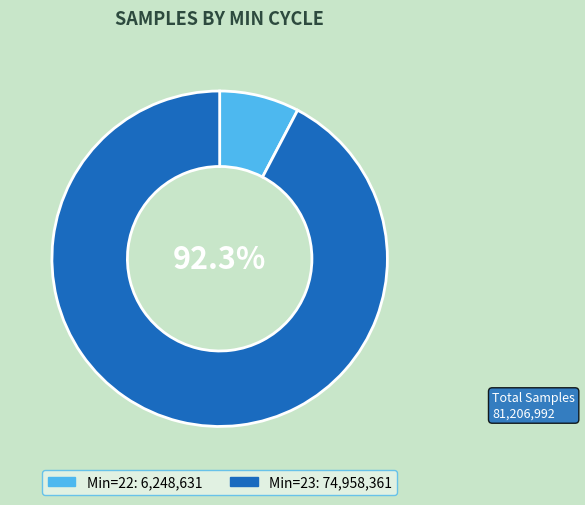

Does any single category account for the majority?

Yes